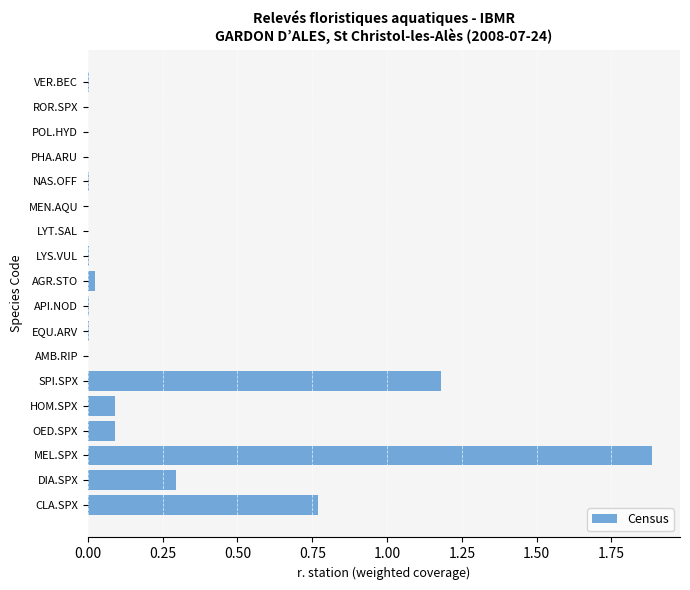

The chart shows a value of 0.0 at MEN.AQU. True or false?

True